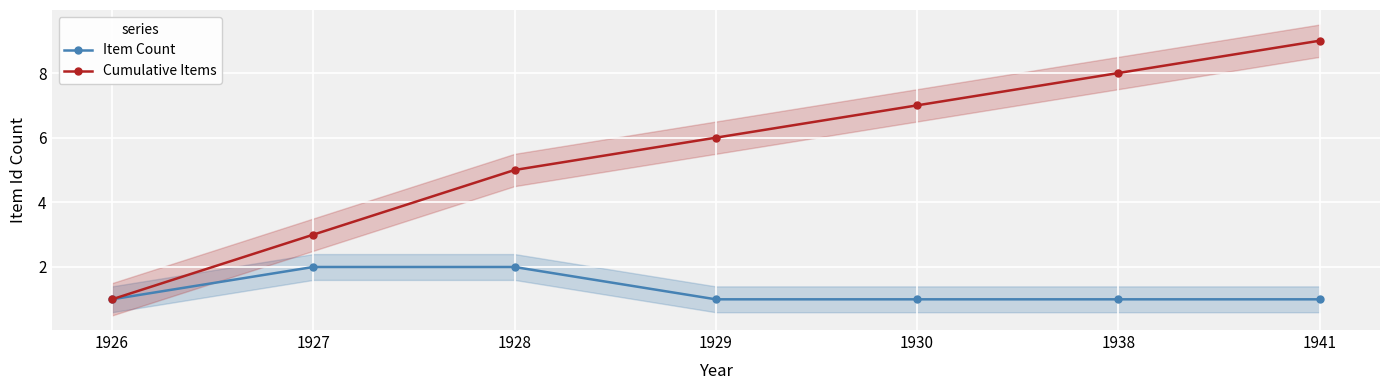

Which series has the largest total across all categories?

Cumulative Items